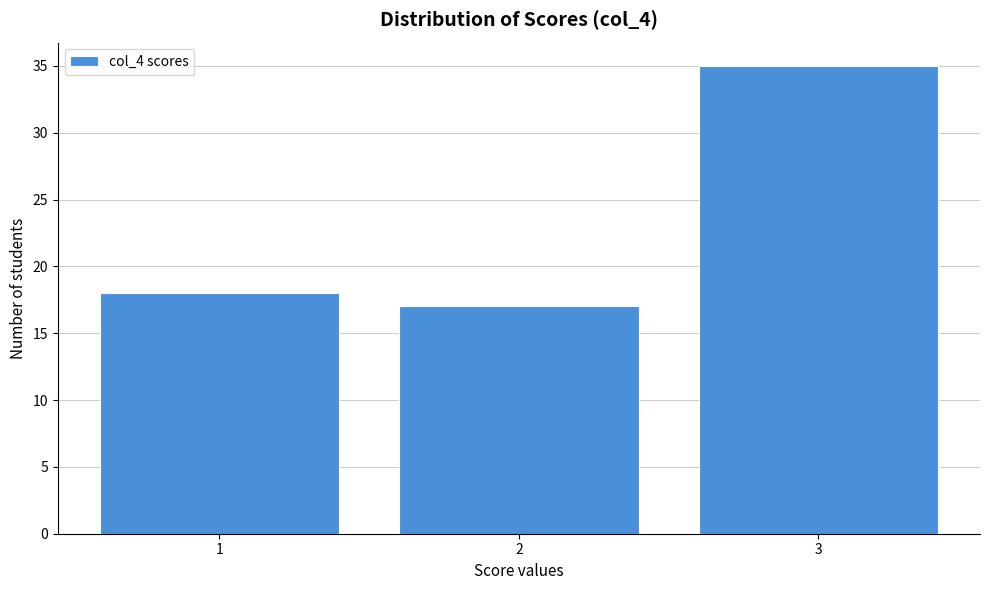

Reading left to right, transcribe this chart: for each bar, give the range it covers on the x-axis and its height. The values are not printed on the chart, so give them approximately, as read against the axis.

0.5 to 1.5: 18
1.5 to 2.5: 17
2.5 to 3.5: 35